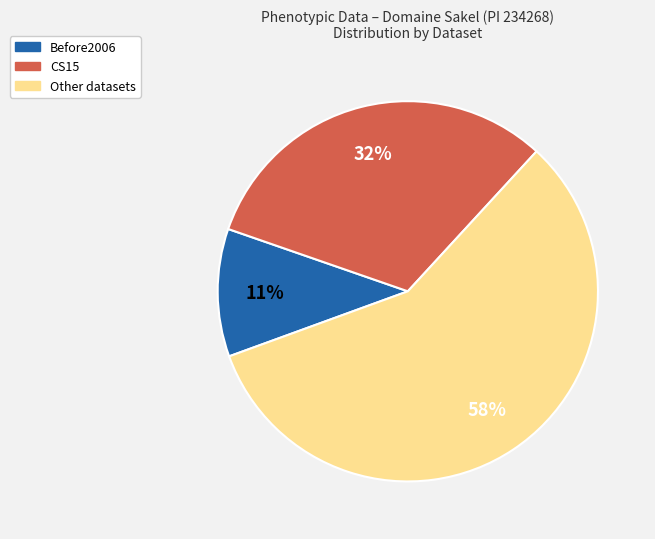

Which slice is the smallest?

Before2006